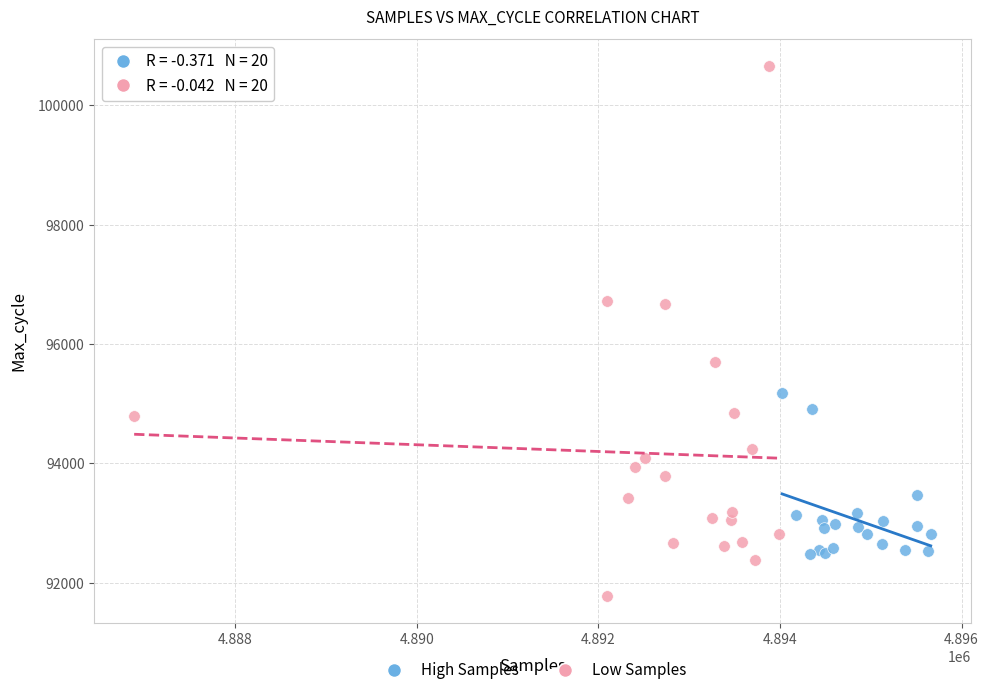

Which series contains the lowest Y value?

Low Samples